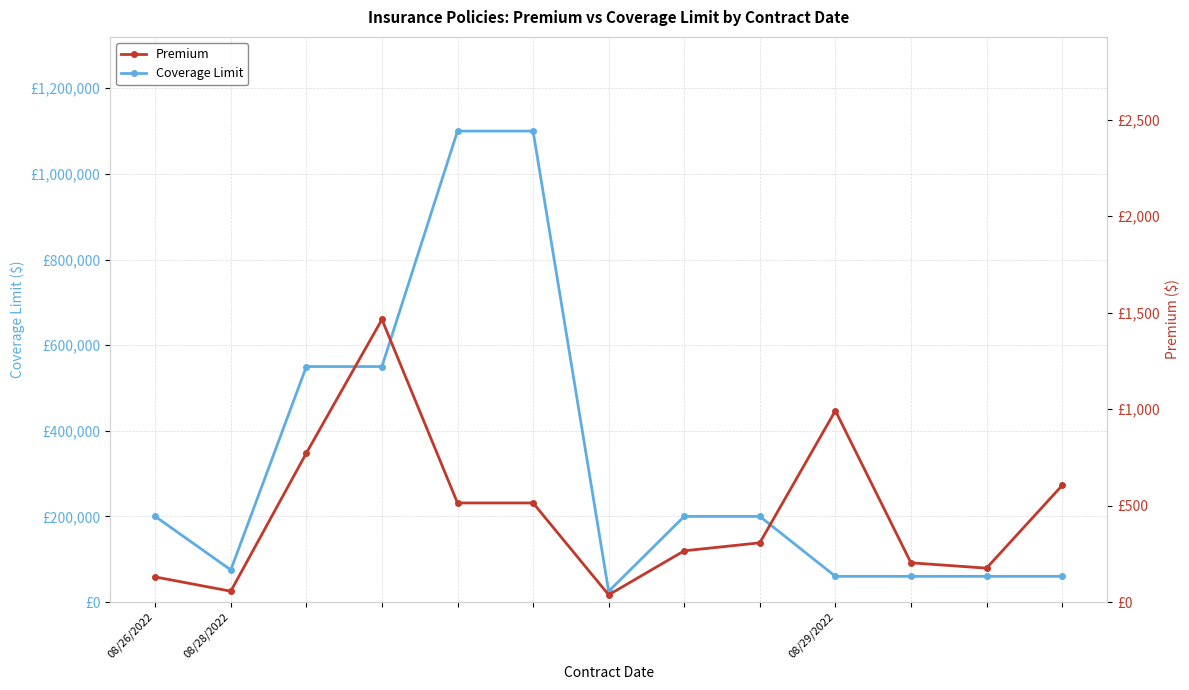

What is the lowest value of the Coverage Limit series?

25000.0